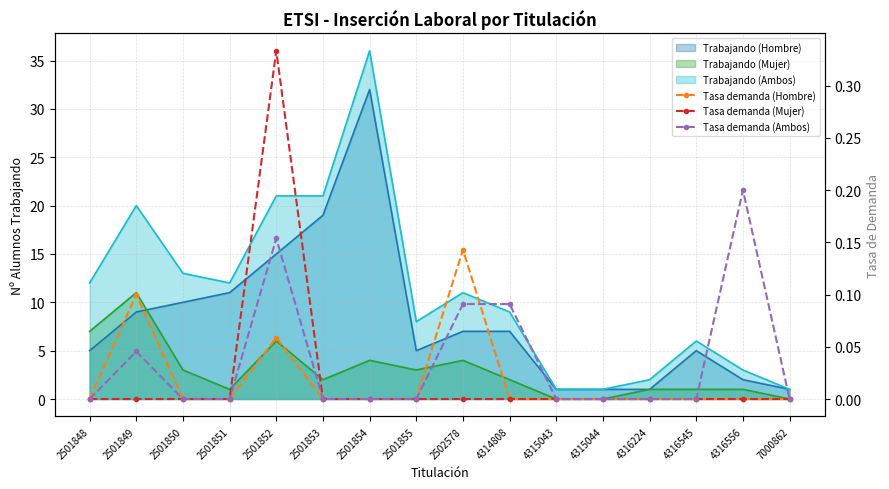

At which category does the chart reach its peak across all series?

2501852